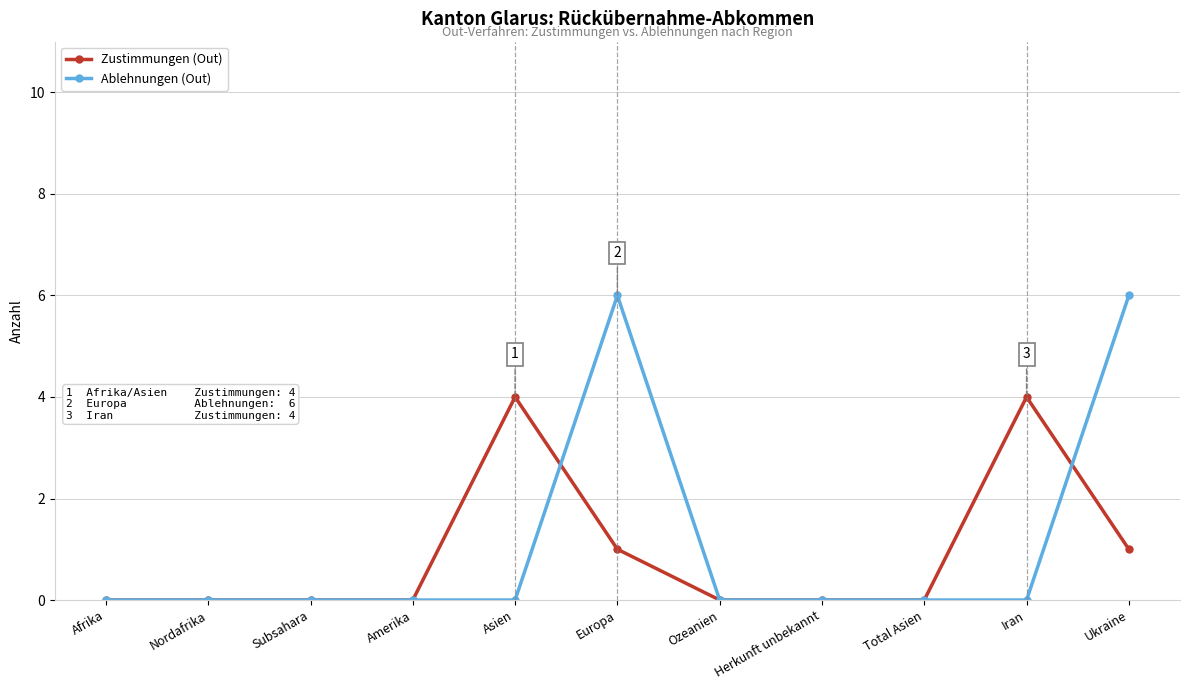

Count the Ablehnungen (Out) values in the range 0 to 1.

9